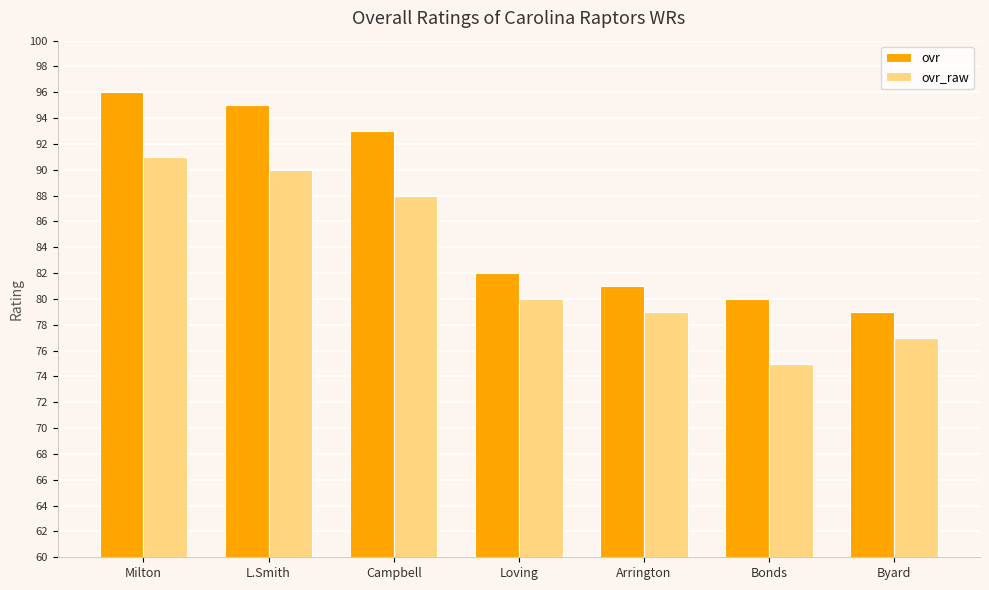

What is the sum of all ovr values?

606